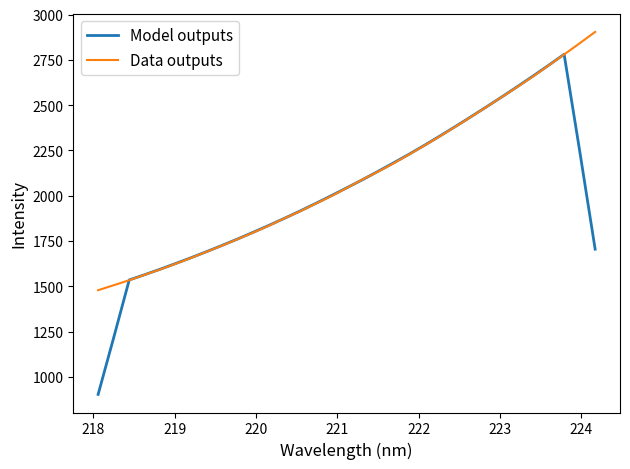

What is the maximum value for Model outputs?

2780.6